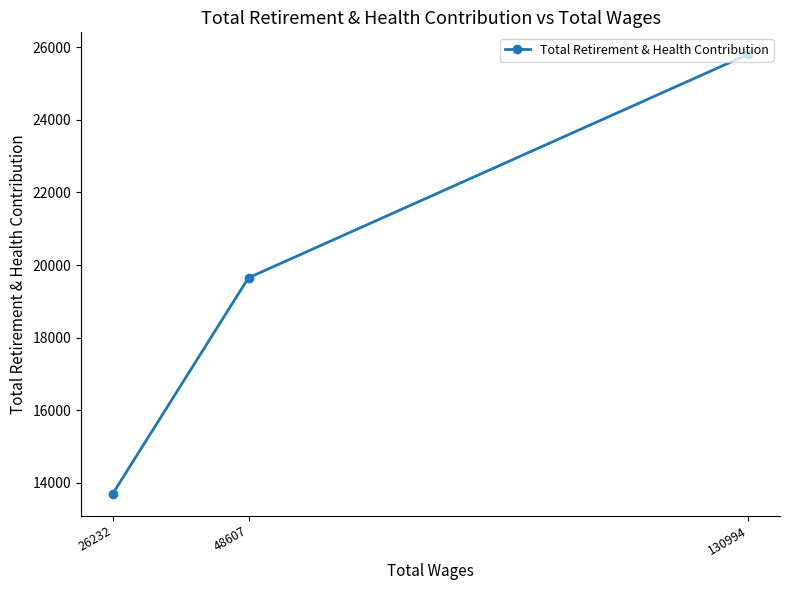

What is the change in value from 130994 to 26232?

-12098